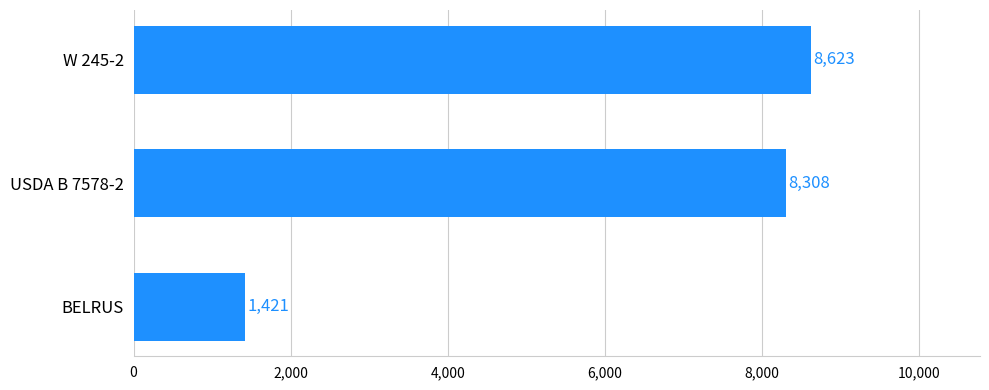

True or false: the data shows 12377 at USDA B 7578-2.

False